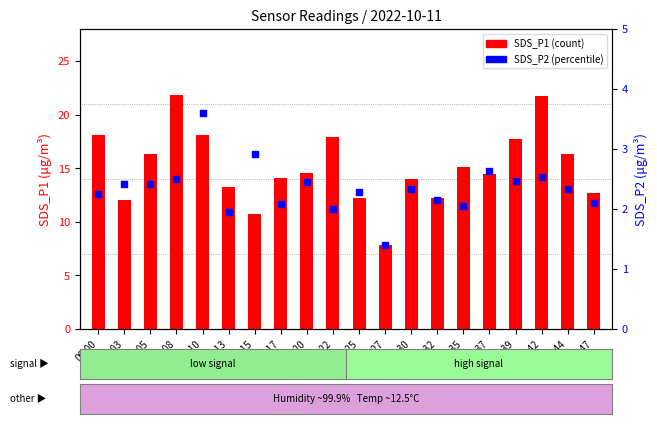

Which series contains the highest Y value?

SDS_P1